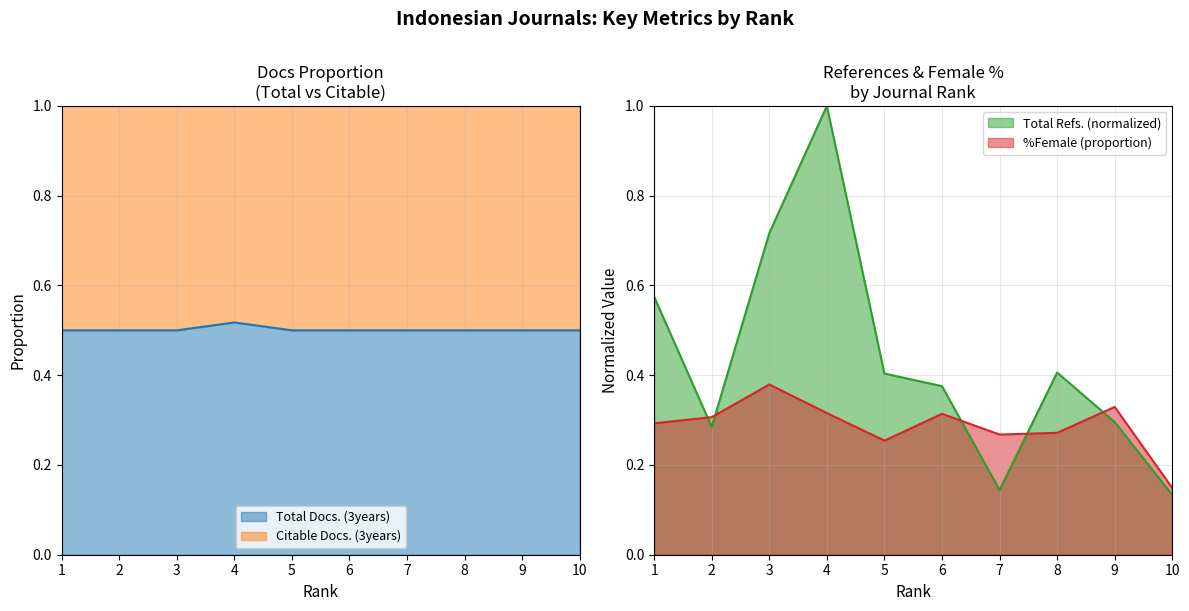

True or false: %Female (proportion) and Total Refs. (normalized) cross at least once.

True